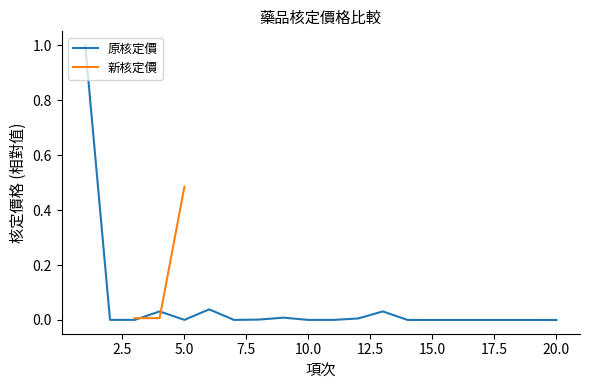

Is it true that 原核定價 equals 0.0 at 20.0?

True